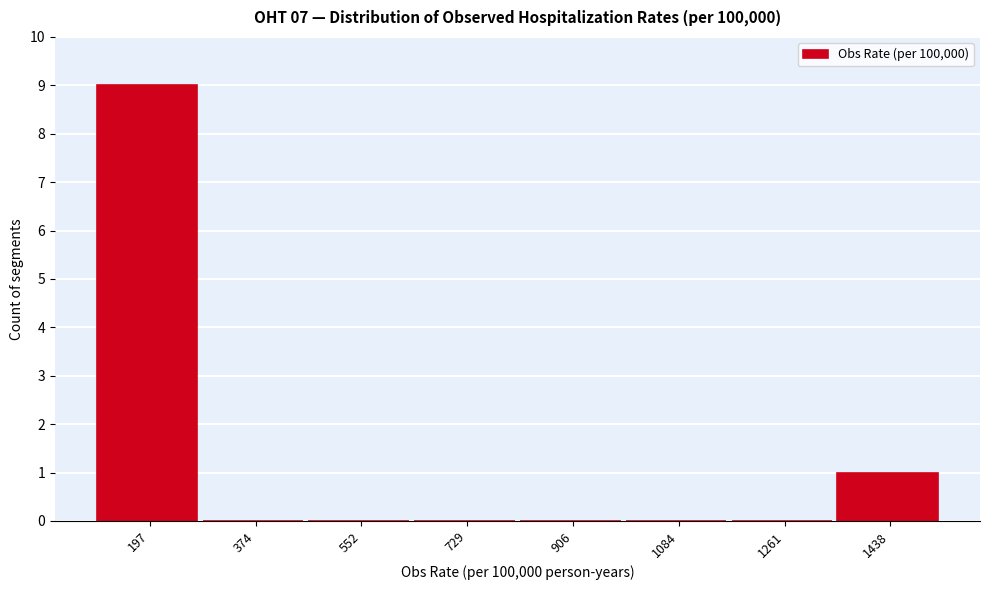

Reading left to right, list all the values displayed in this chart.

197=9	374=0	552=0	729=0	906=0	1084=0	1261=0	1438=1